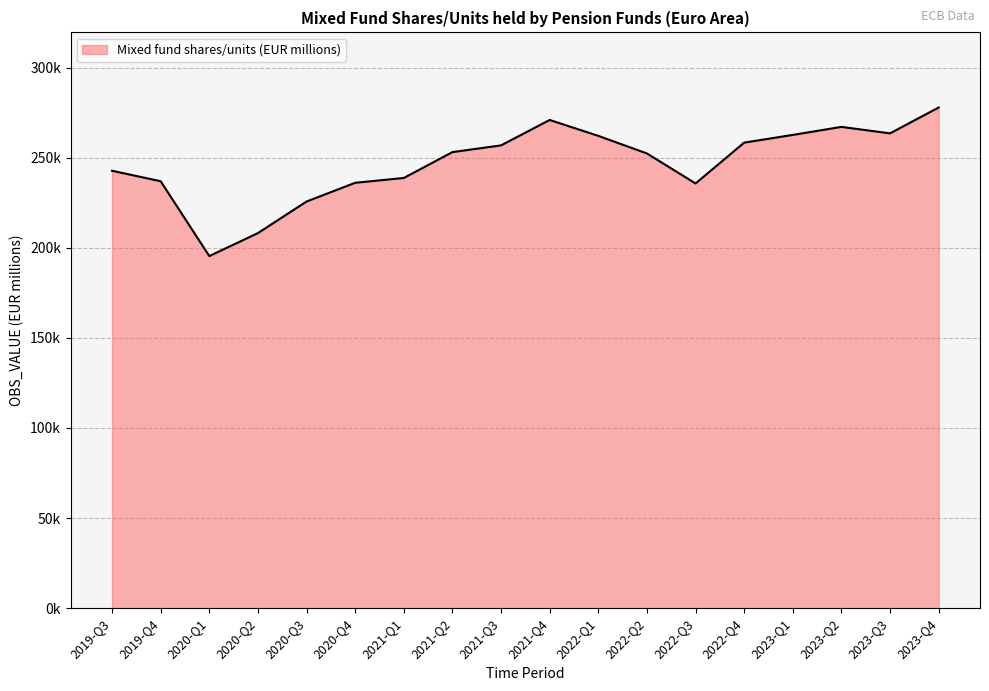

Rank the categories by value from highest to lowest.

2023-Q4, 2021-Q4, 2023-Q2, 2023-Q3, 2023-Q1, 2022-Q1, 2022-Q4, 2021-Q3, 2021-Q2, 2022-Q2, 2019-Q3, 2021-Q1, 2019-Q4, 2020-Q4, 2022-Q3, 2020-Q3, 2020-Q2, 2020-Q1